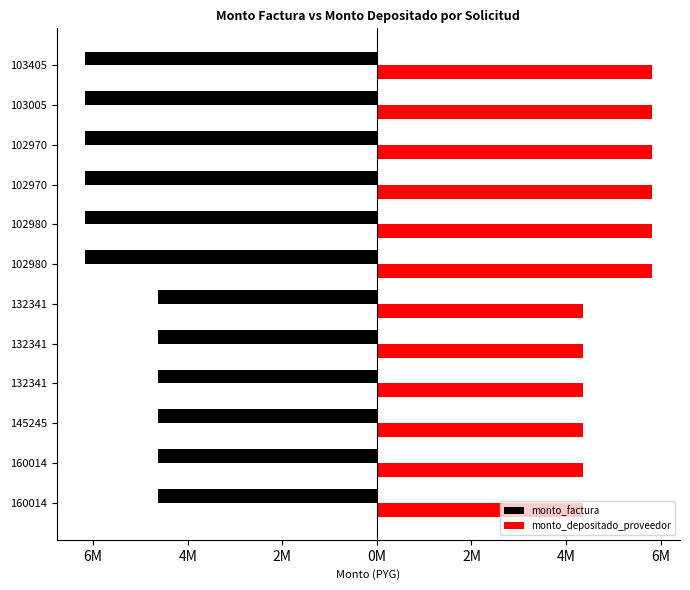

What are all the series names shown in the legend?

monto_factura, monto_depositado_proveedor